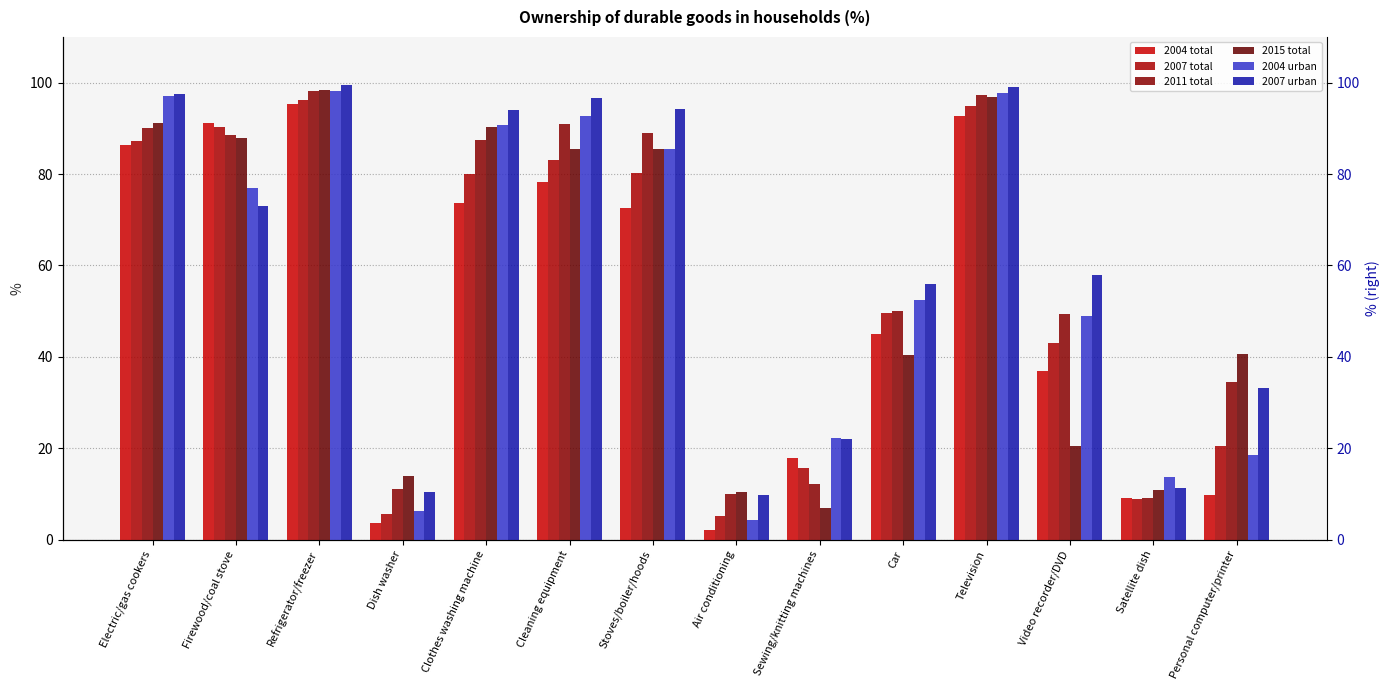

List the labels in order of 2015 total value, largest first.

Refrigerator/freezer, Television, Electric/gas cookers, Clothes washing machine, Firewood/coal stove, Stoves/boiler/hoods, Cleaning equipment, Personal computer/printer, Car, Video recorder/DVD, Dish washer, Satellite dish, Air conditioning, Sewing/knitting machines